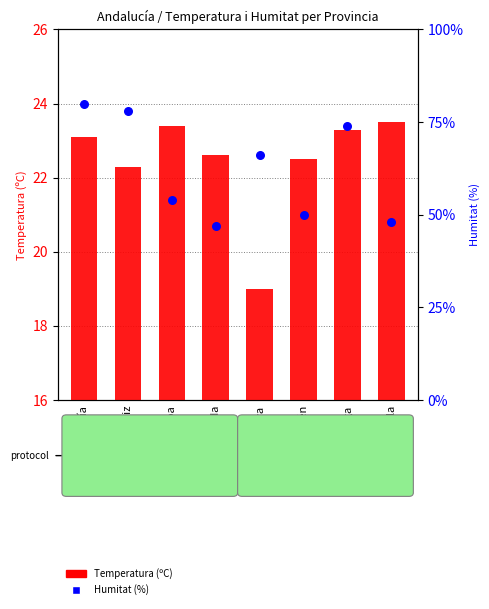

Which series contains the highest Y value?

Humitat (%)